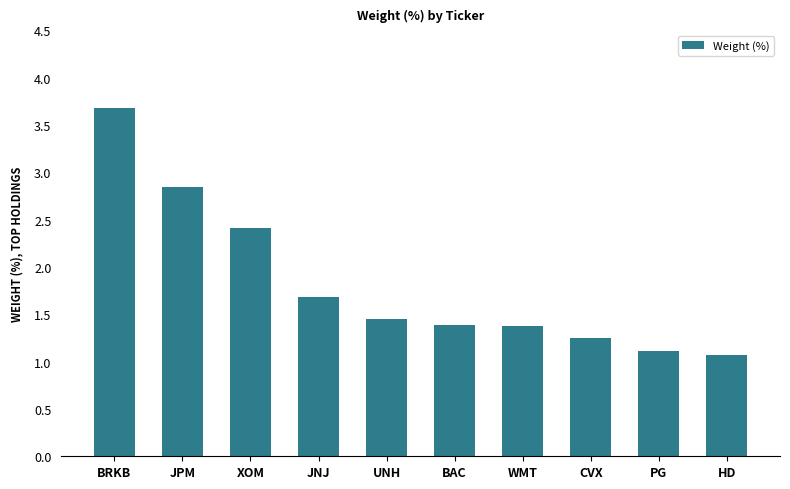

What is the smallest value displayed?

1.1